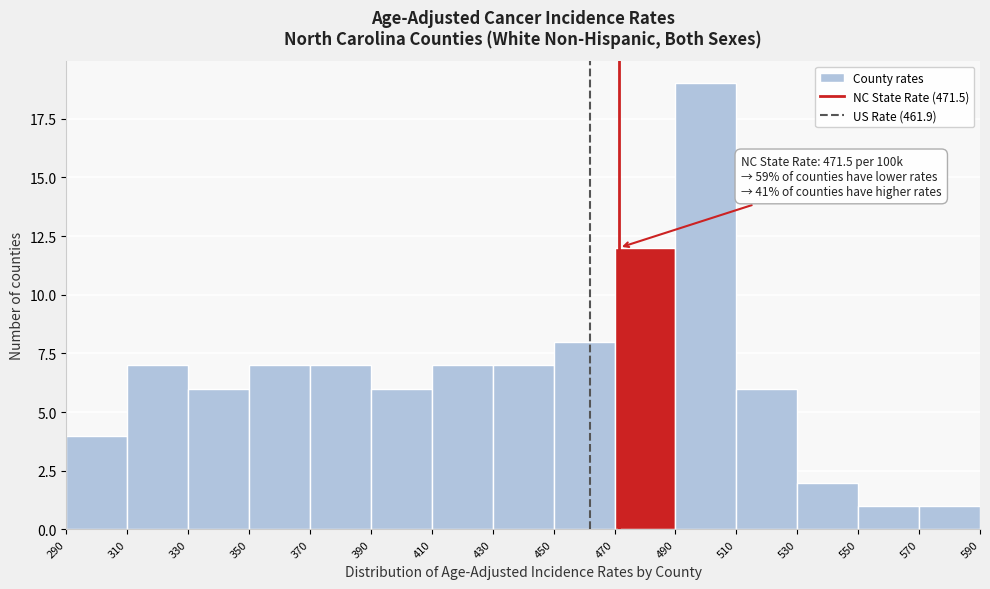

Which range on the x-axis has the tallest bar?

490 to 510